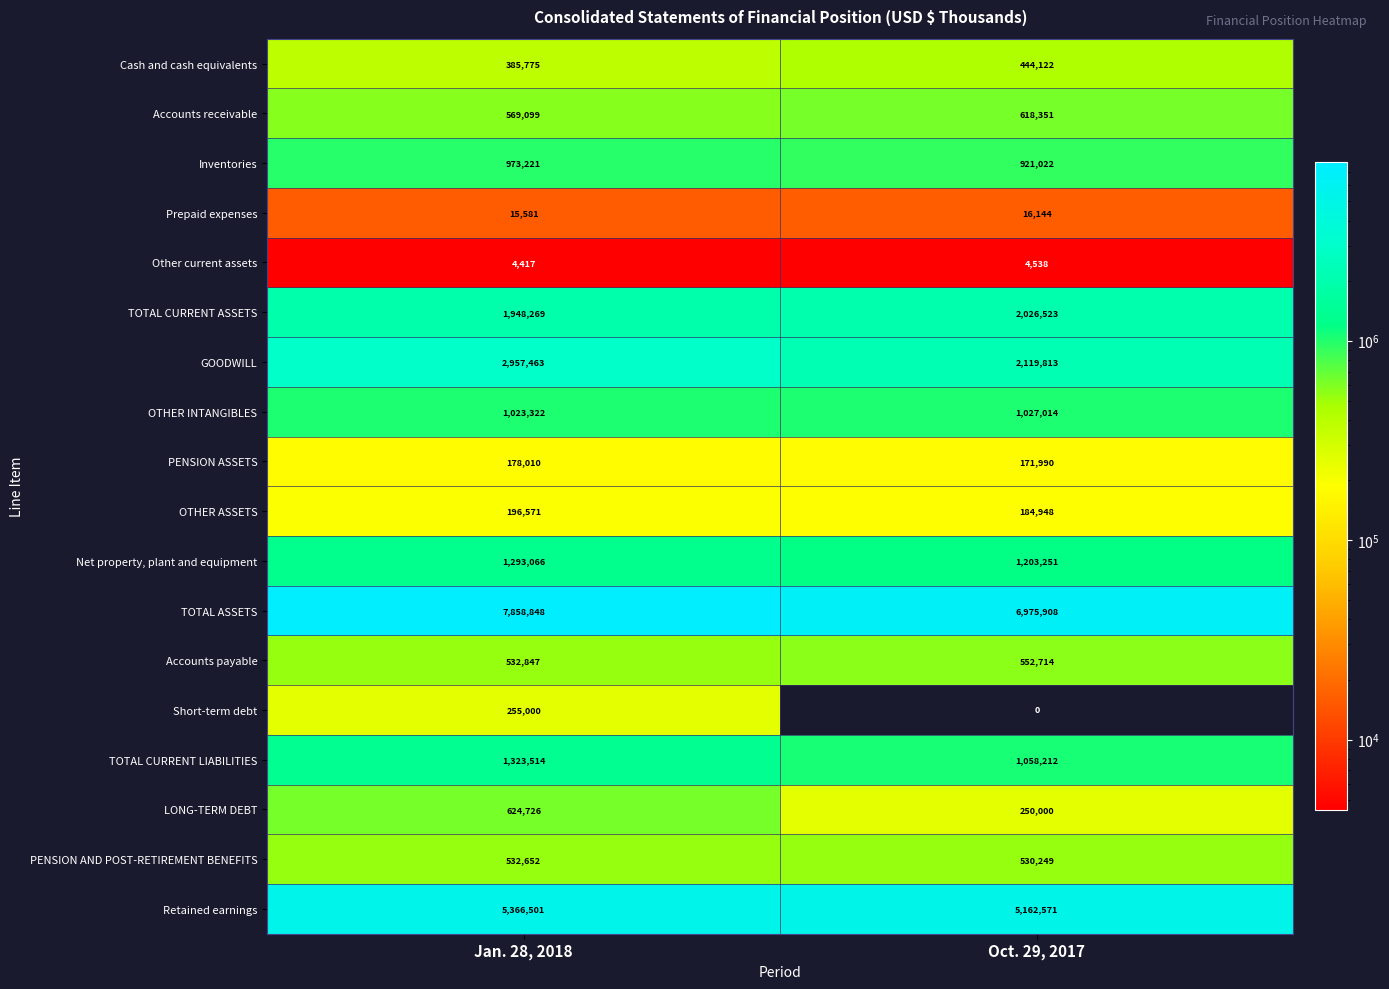

Is the value of LONG-TERM DEBT at Jan. 28, 2018 greater than the value of TOTAL CURRENT ASSETS at Jan. 28, 2018?

No